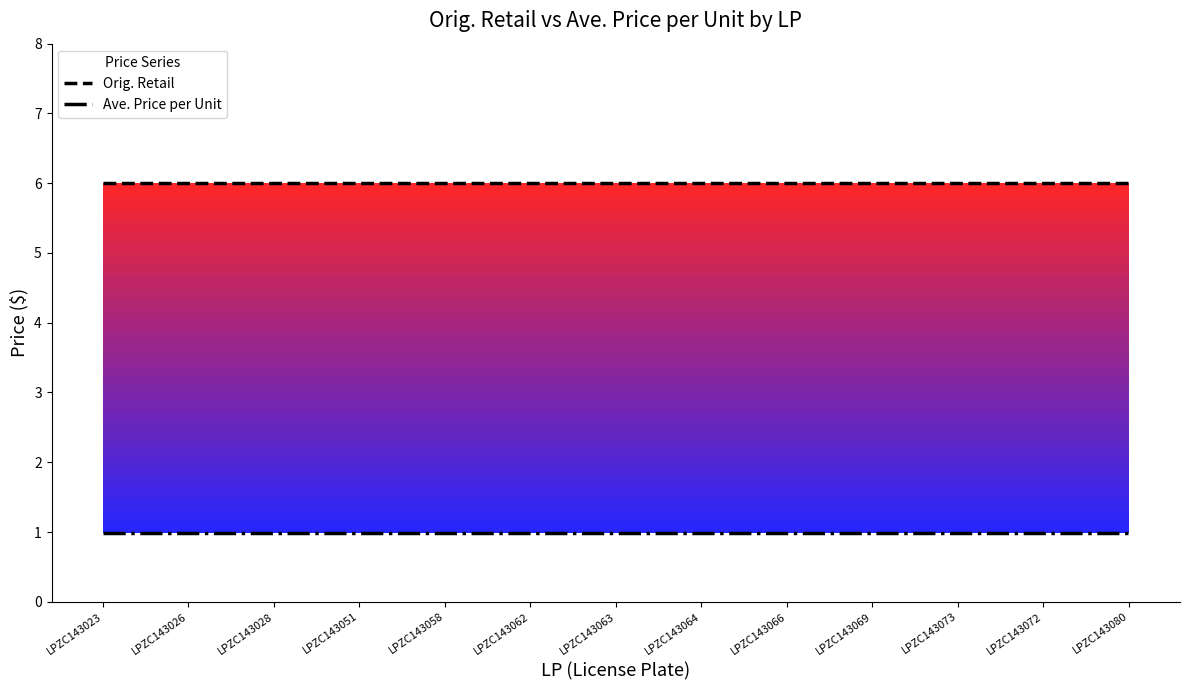

What is the approximate value of Orig. Retail at LPZC143063?

6.0